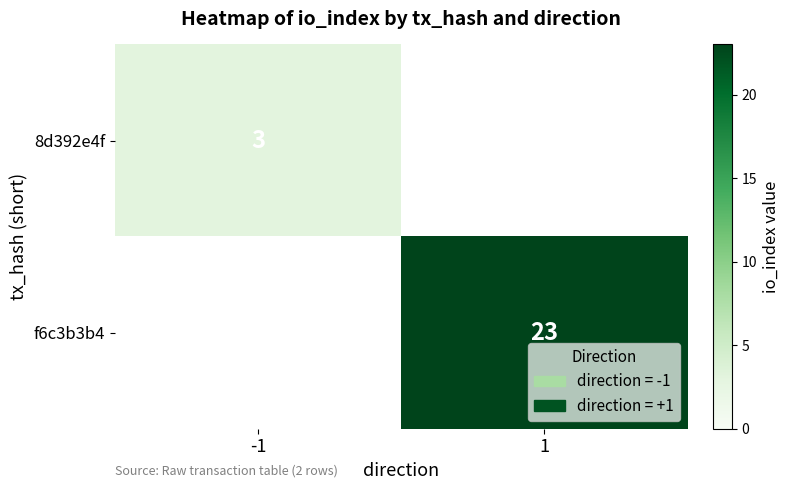

The 8d392e4f series shows 4 at -1. True or false?

False